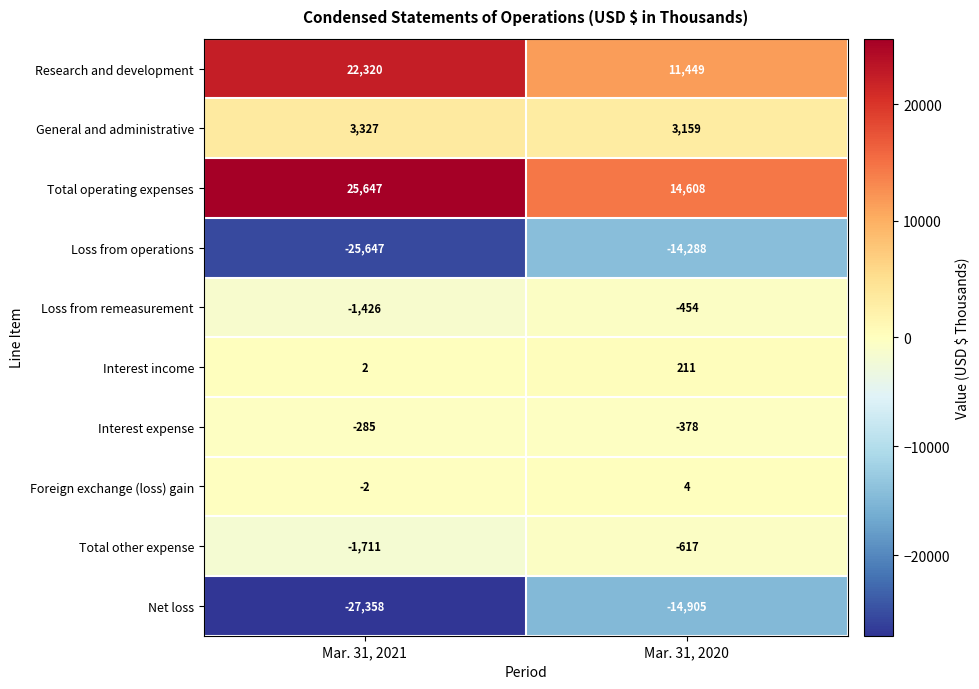

At which category does the chart reach its minimum across all series?

Mar. 31, 2021